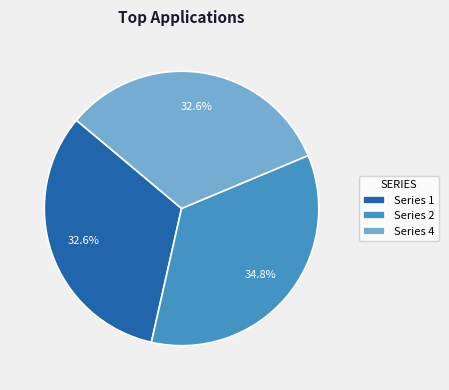

How many slices are in this pie chart?

3